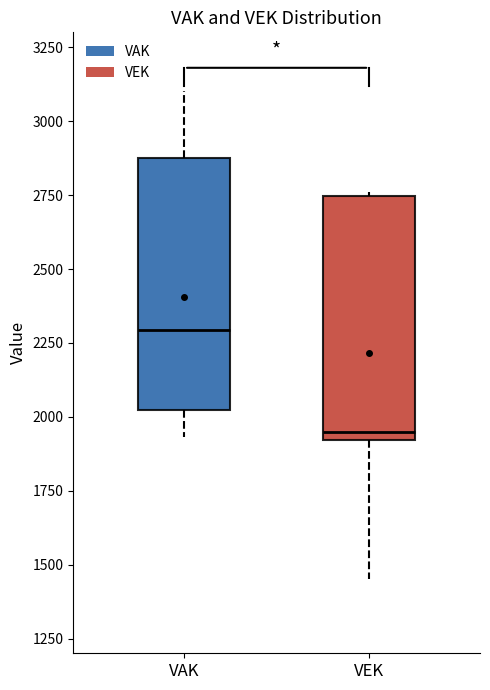

Reading left to right, transcribe this box plot: for each box, give where its median line is, the range the box spans, and where its two whiskers end, as read against the y-axis. The values are not printed on the chart, so give them approximately, as read against the axis.

VAK: median 2300, box 2000 to 2900, whiskers 1950 to 3100
VEK: median 1950, box 1900 to 2750, whiskers 1450 to 2750